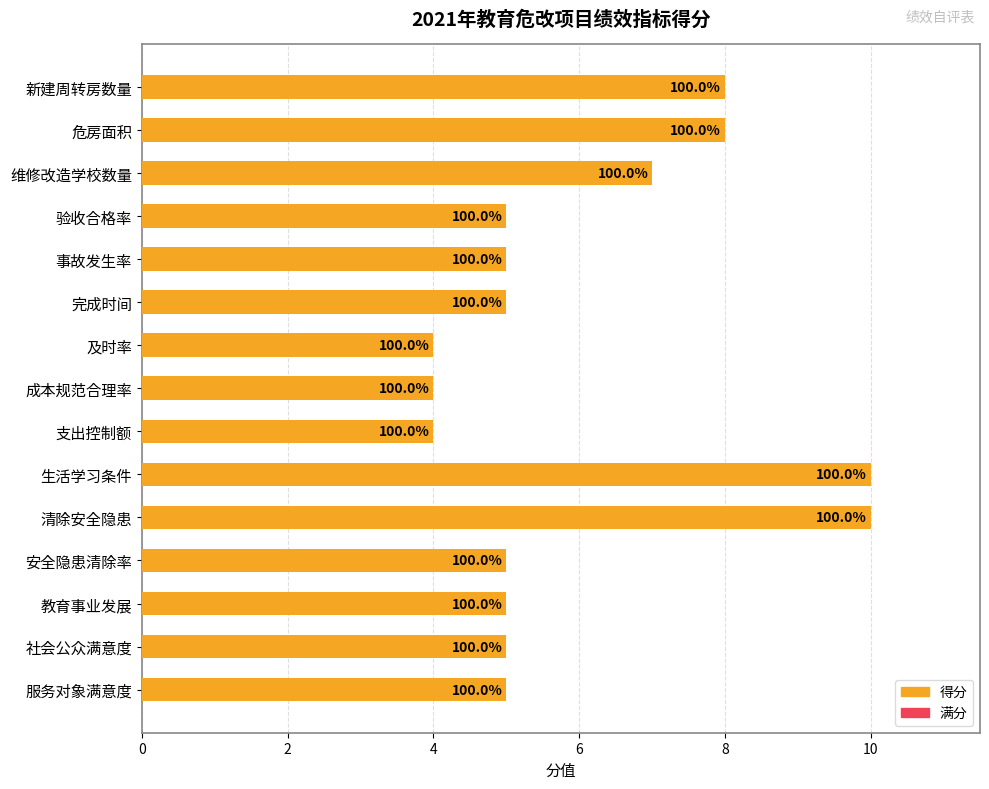

The 得分 series shows 8 at 危房面积. True or false?

True